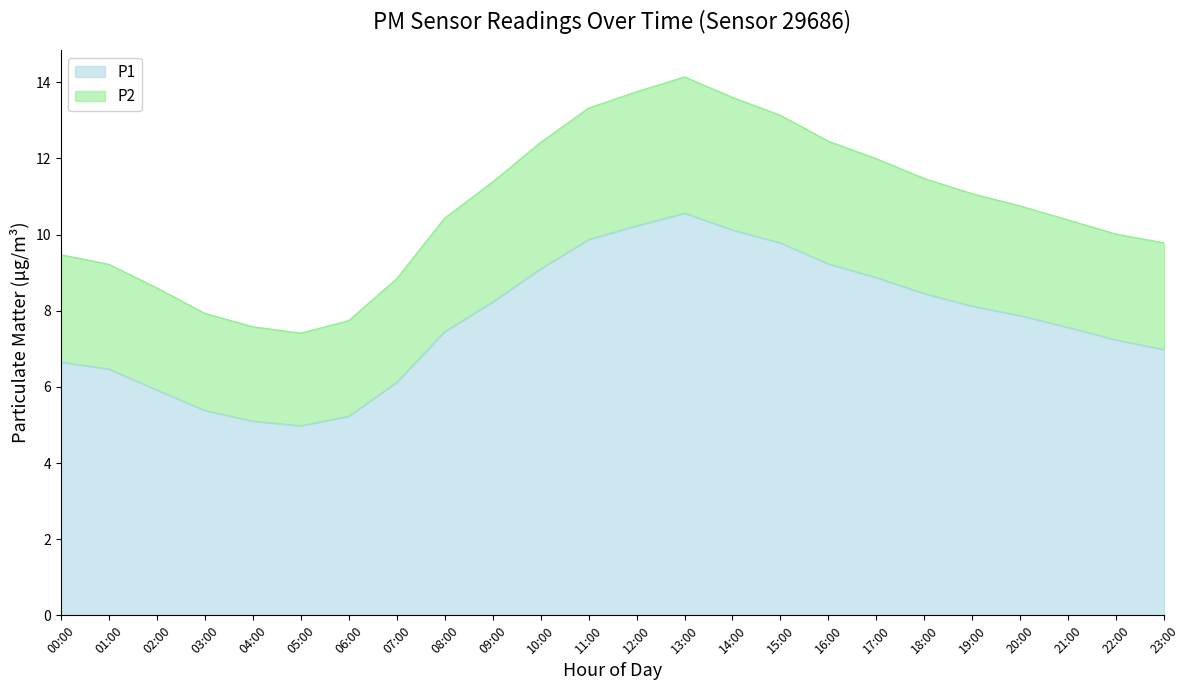

At which label is P2 closest to 10?

22:00